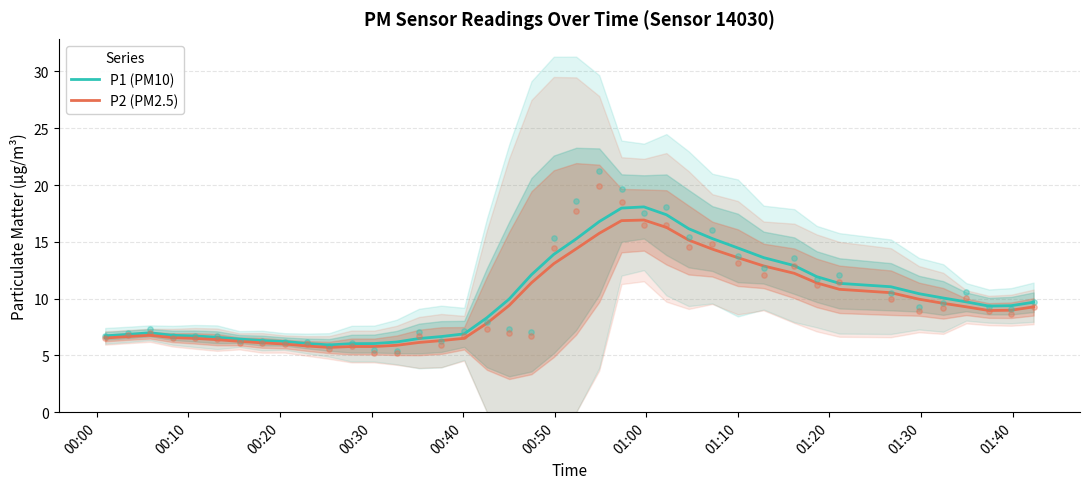

What is the highest value of the P2 (PM2.5) series?

16.9